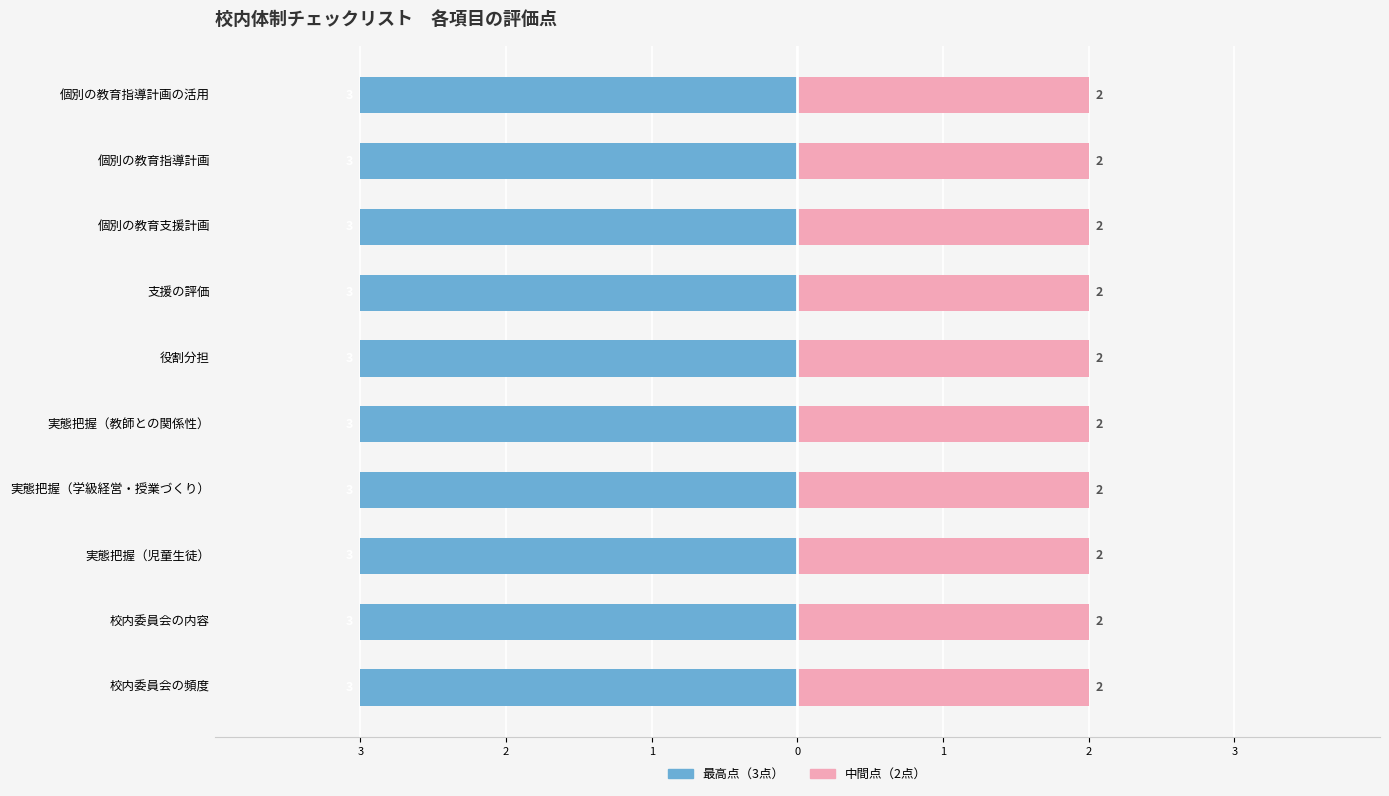

Reading right to left, list all the values displayed in this chart.

最高点（3点）: 個別の教育指導計画の活用=3	個別の教育指導計画=3	個別の教育支援計画=3	支援の評価=3	役割分担=3	実態把握（教師との関係性）=3	実態把握（学級経営・授業づくり）=3	実態把握（児童生徒）=3	校内委員会の内容=3	校内委員会の頻度=3
中間点（2点）: 個別の教育指導計画の活用=2	個別の教育指導計画=2	個別の教育支援計画=2	支援の評価=2	役割分担=2	実態把握（教師との関係性）=2	実態把握（学級経営・授業づくり）=2	実態把握（児童生徒）=2	校内委員会の内容=2	校内委員会の頻度=2